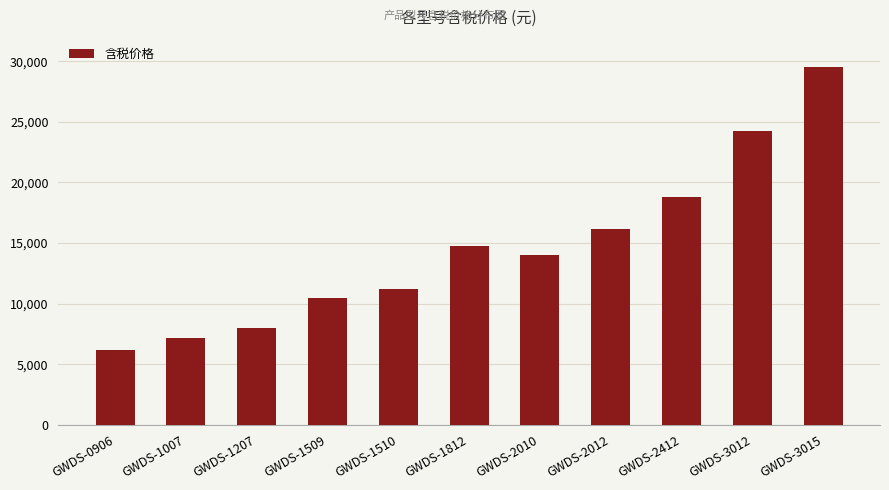

What is the change in value from GWDS-1207 to GWDS-1509?

+2500